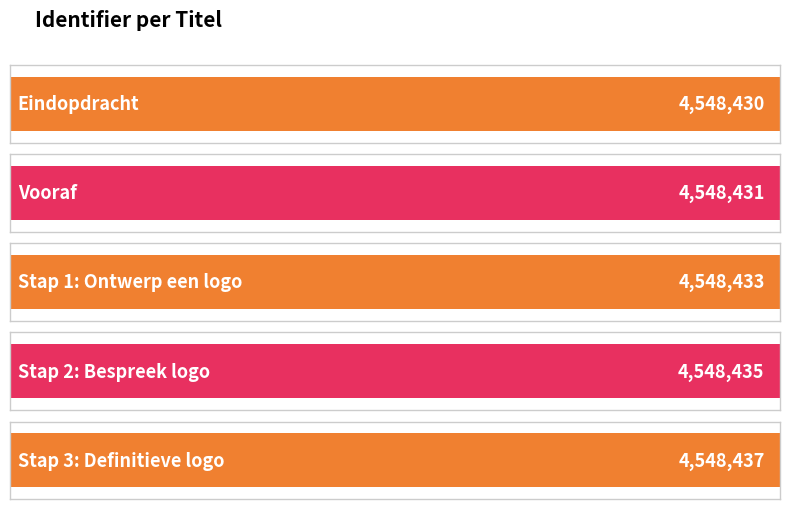

At which label is the value closest to 4548433?

Stap 1: Ontwerp een logo